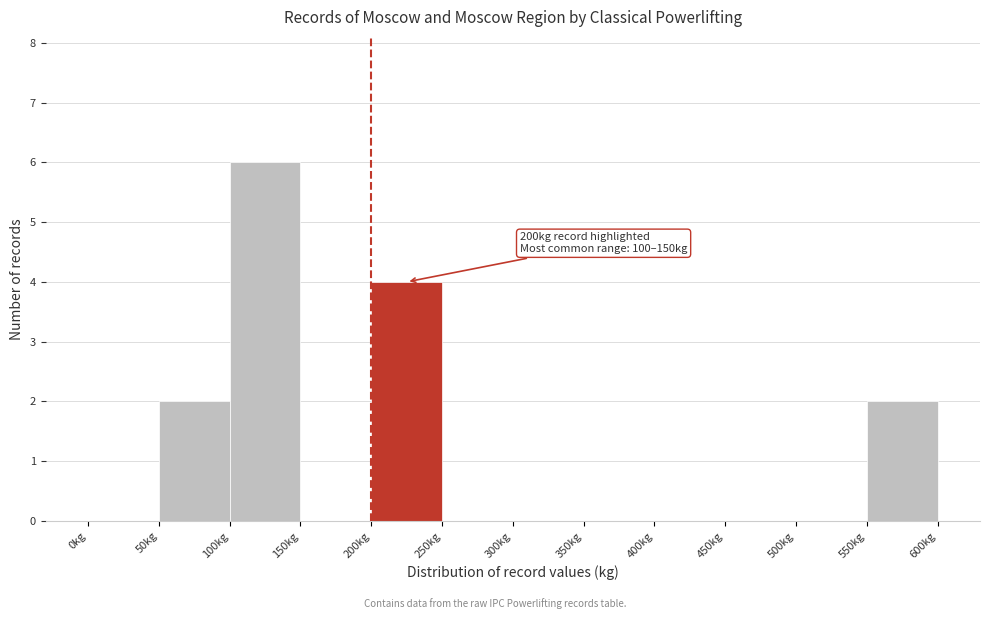

Over which range of the x-axis is the bar tallest?

100 to 150